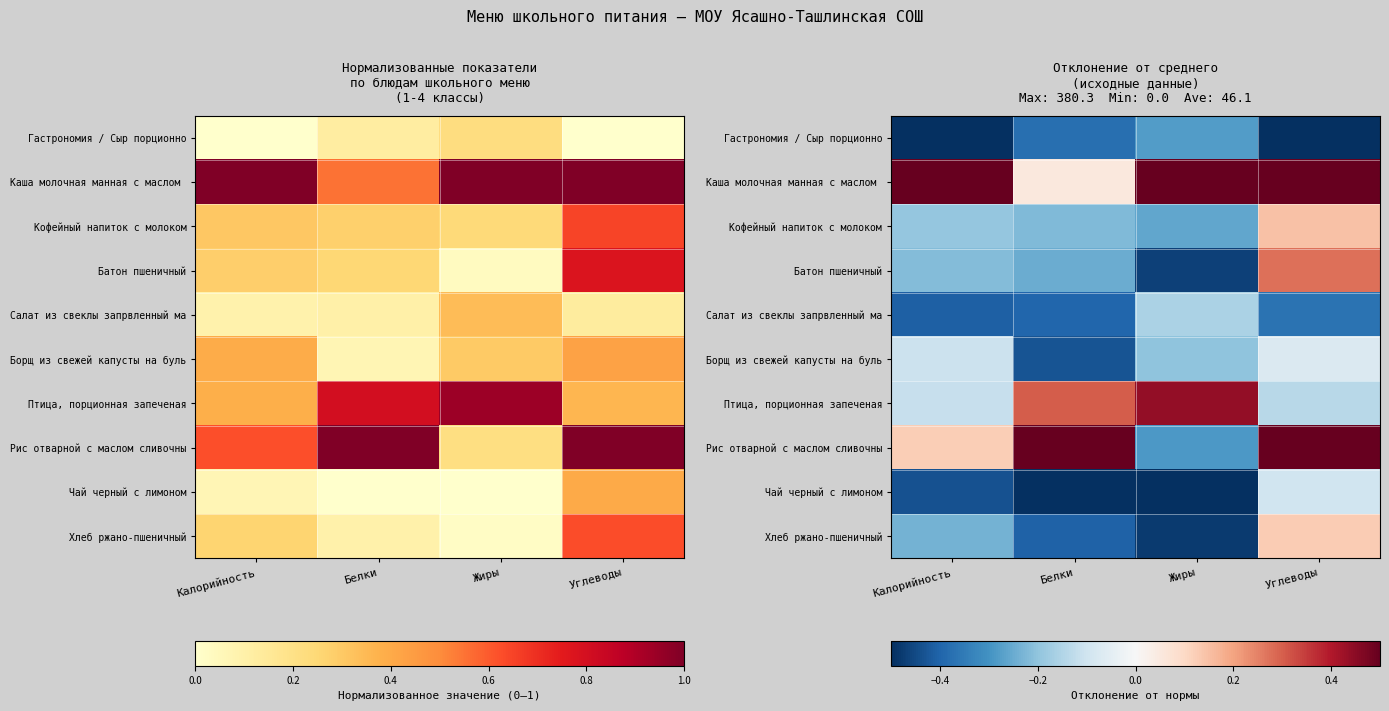

How many negative values does the Хлеб ржано-пшеничный series have?

3